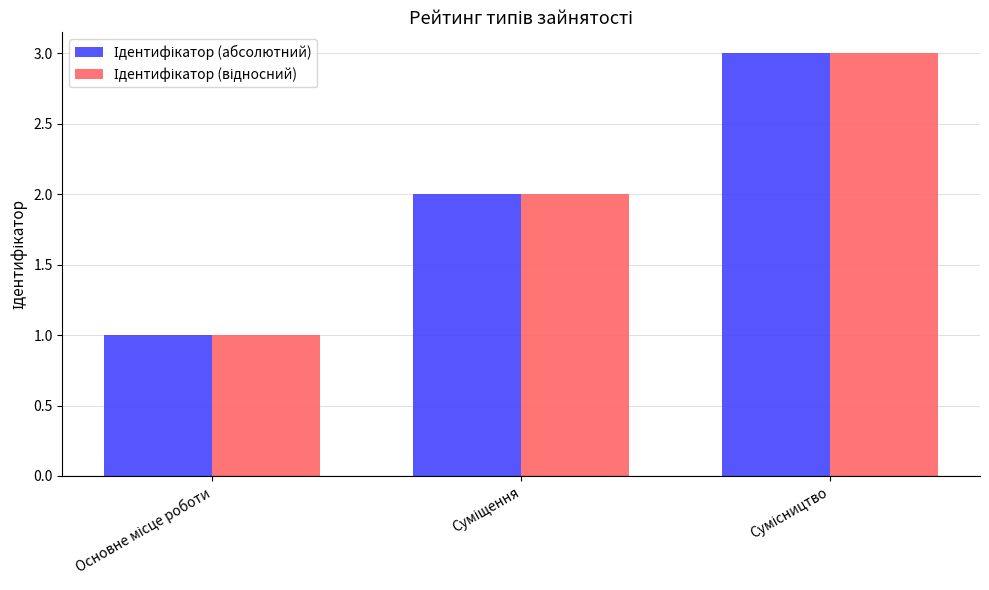

What is the greatest value displayed?

3